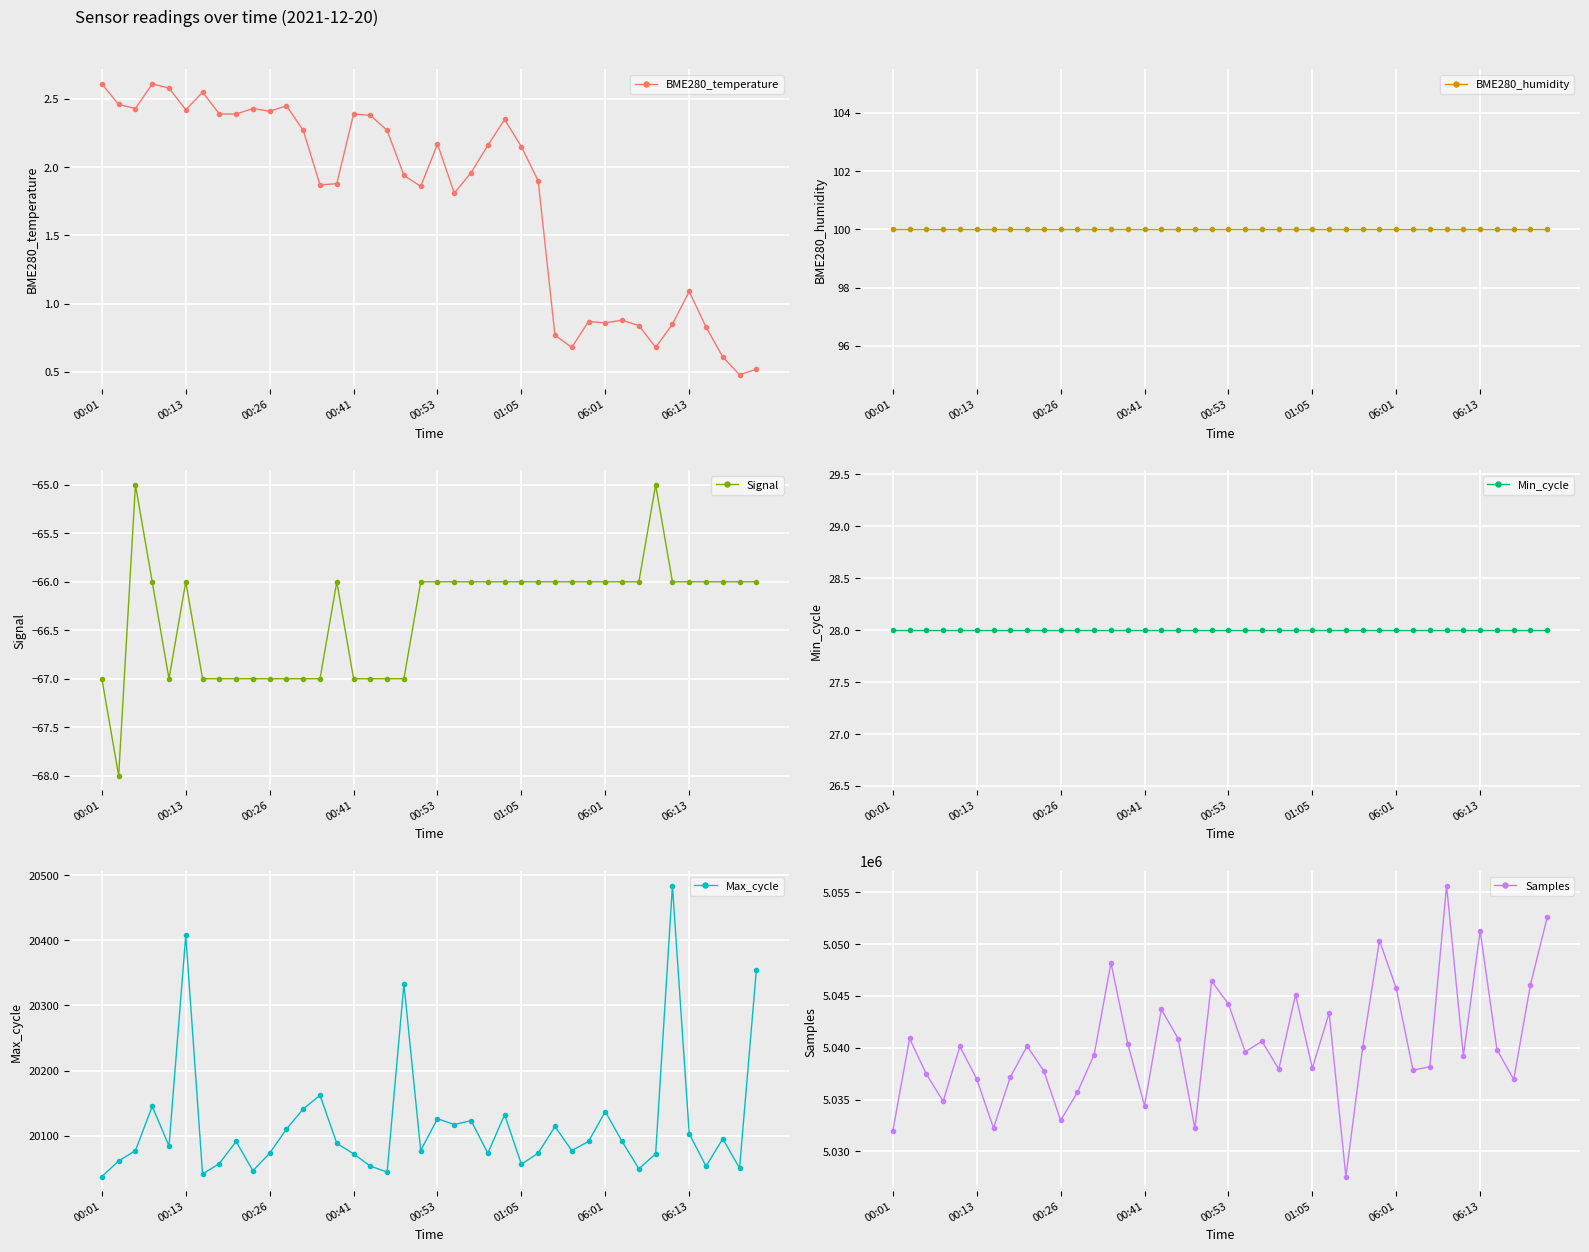

True or false: Min_cycle has a value of 14.2 at 00:01.

False